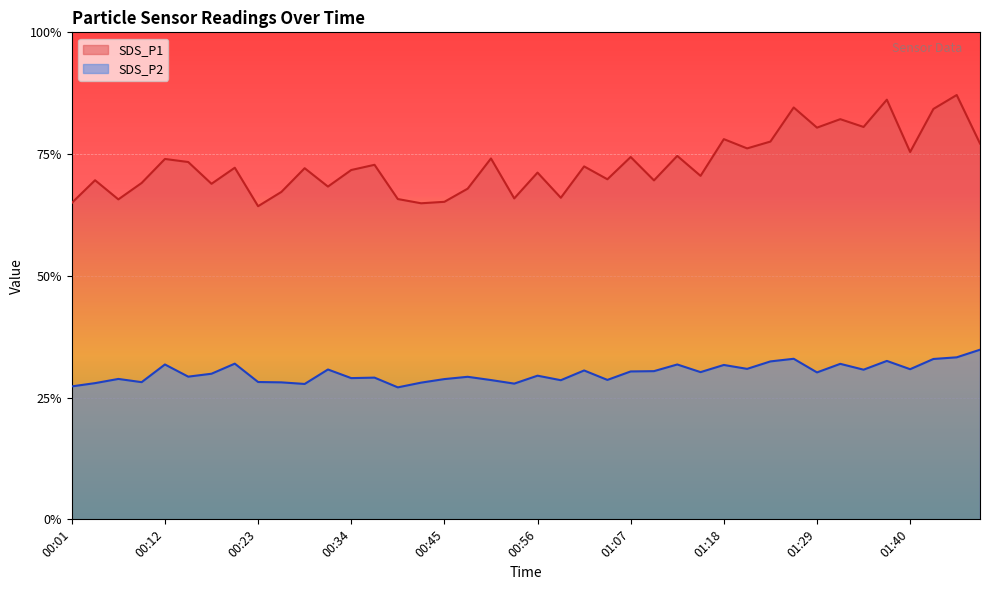

Which has a higher value, 00:39 or 01:35?

01:35